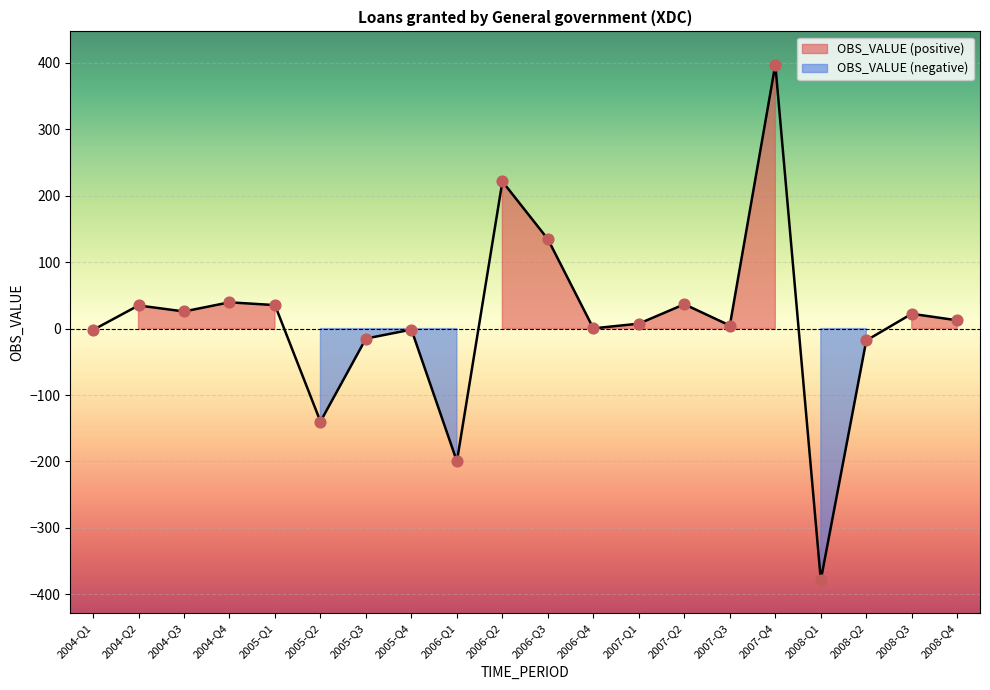

What is the change in value from 2004-Q4 to 2008-Q2?

-57.5